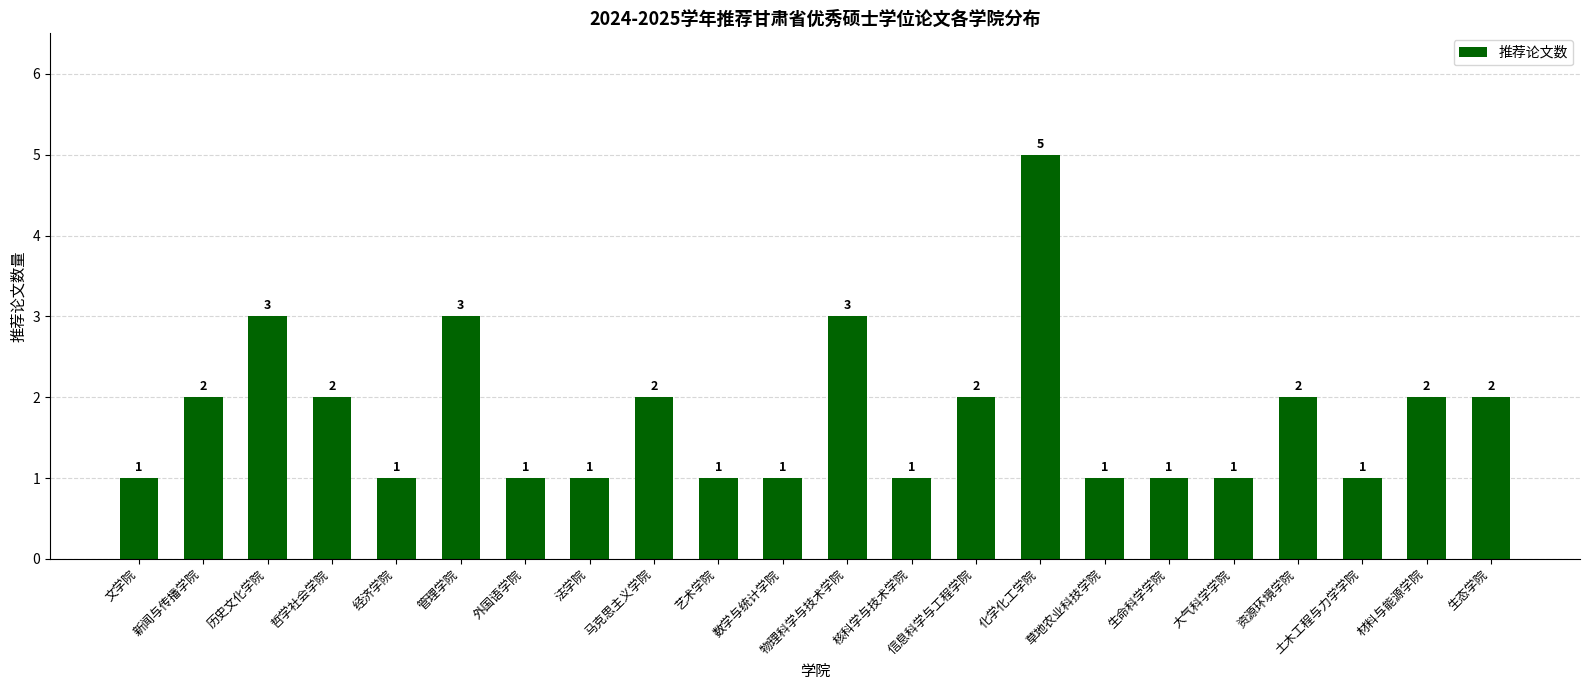

What is the difference between the values at 管理学院 and 大气科学学院?

2